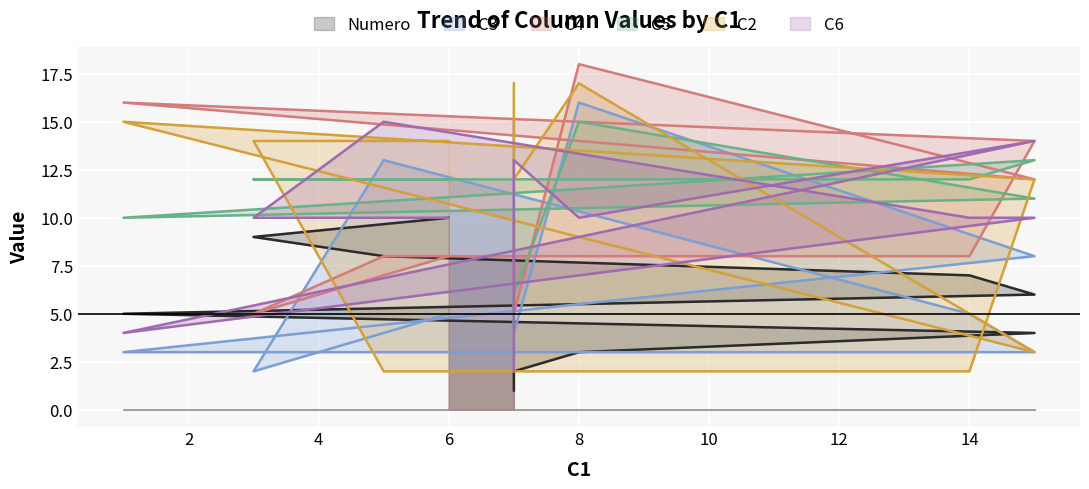

Where is the first local minimum for C5?

8